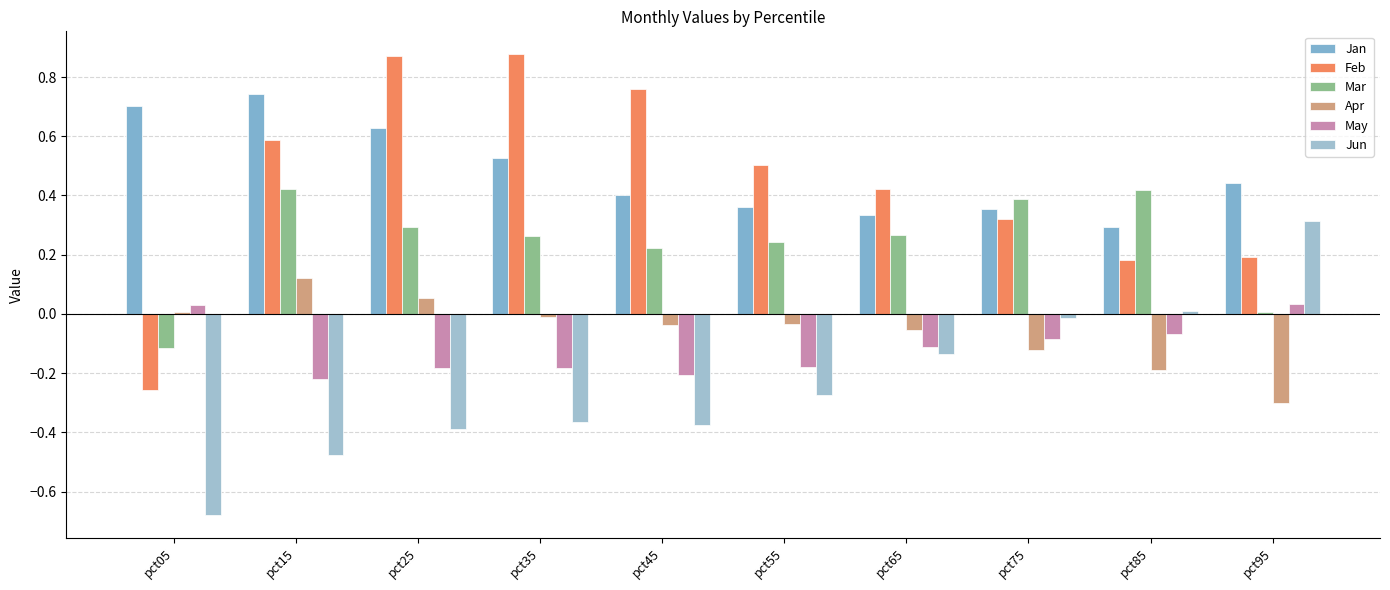

What is the approximate value of Mar at pct55?

0.2